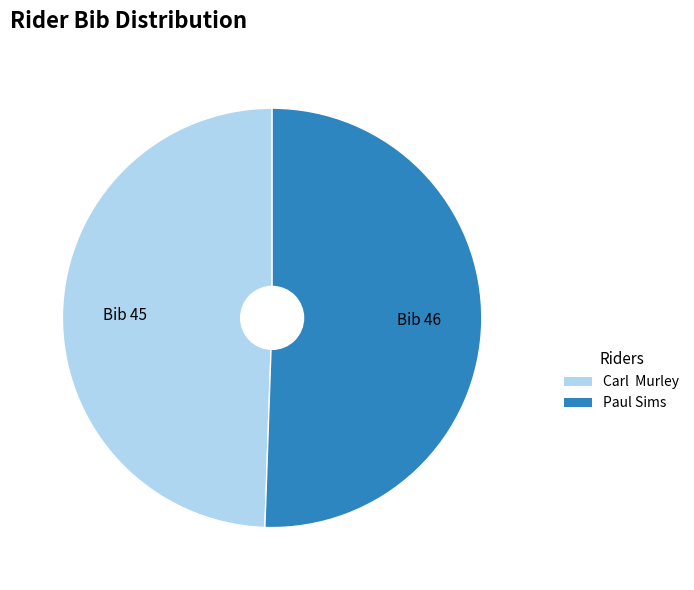

How many segments does this pie chart have?

2